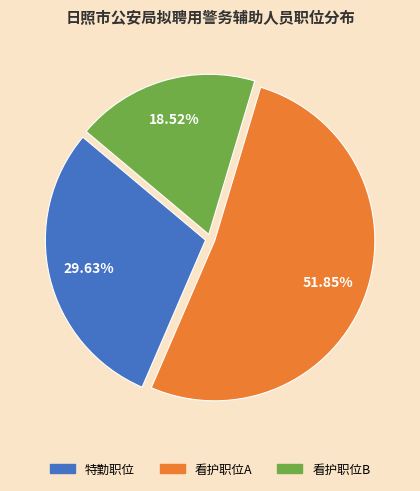

True or false: 特勤职位 accounts for 17% of the total.

False